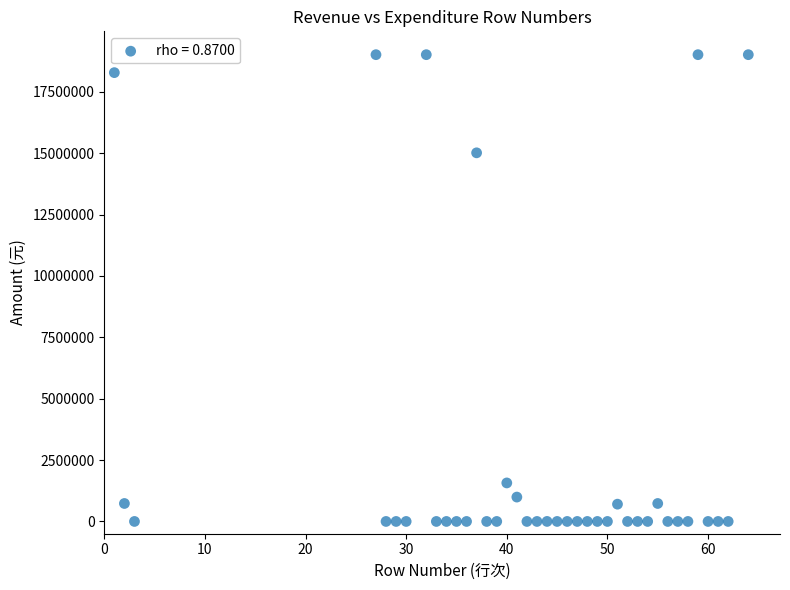

What Y value in the scatter plot is closest to 9506432?

15014976.0